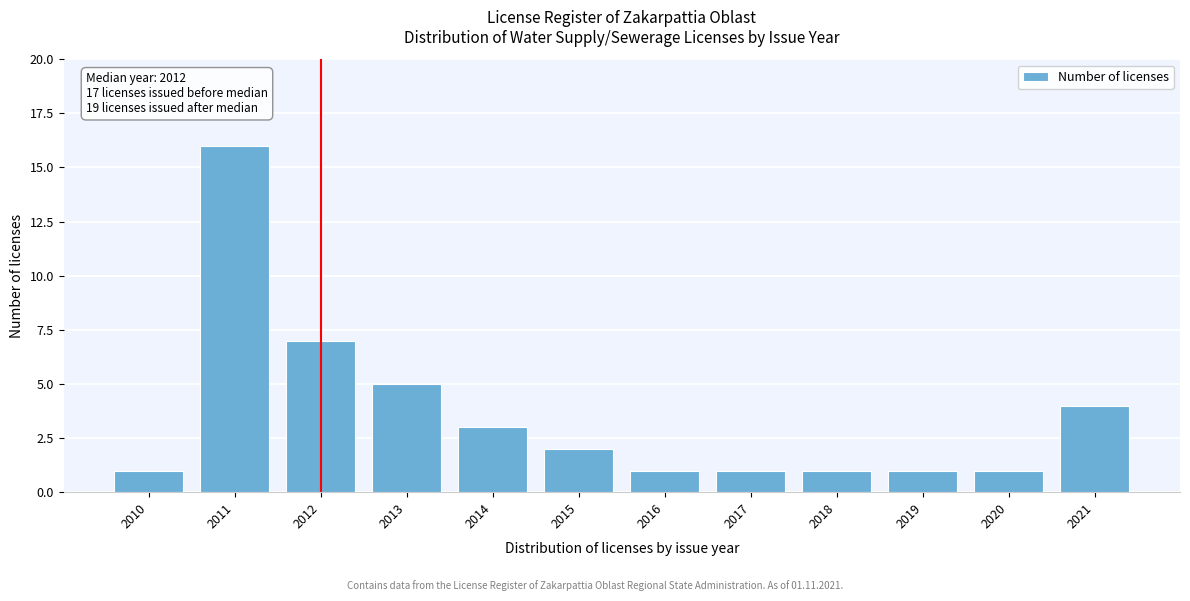

Reading left to right, extract all data points from this chart.

2010=1	2011=16	2012=7	2013=5	2014=3	2015=2	2016=1	2017=1	2018=1	2019=1	2020=1	2021=4